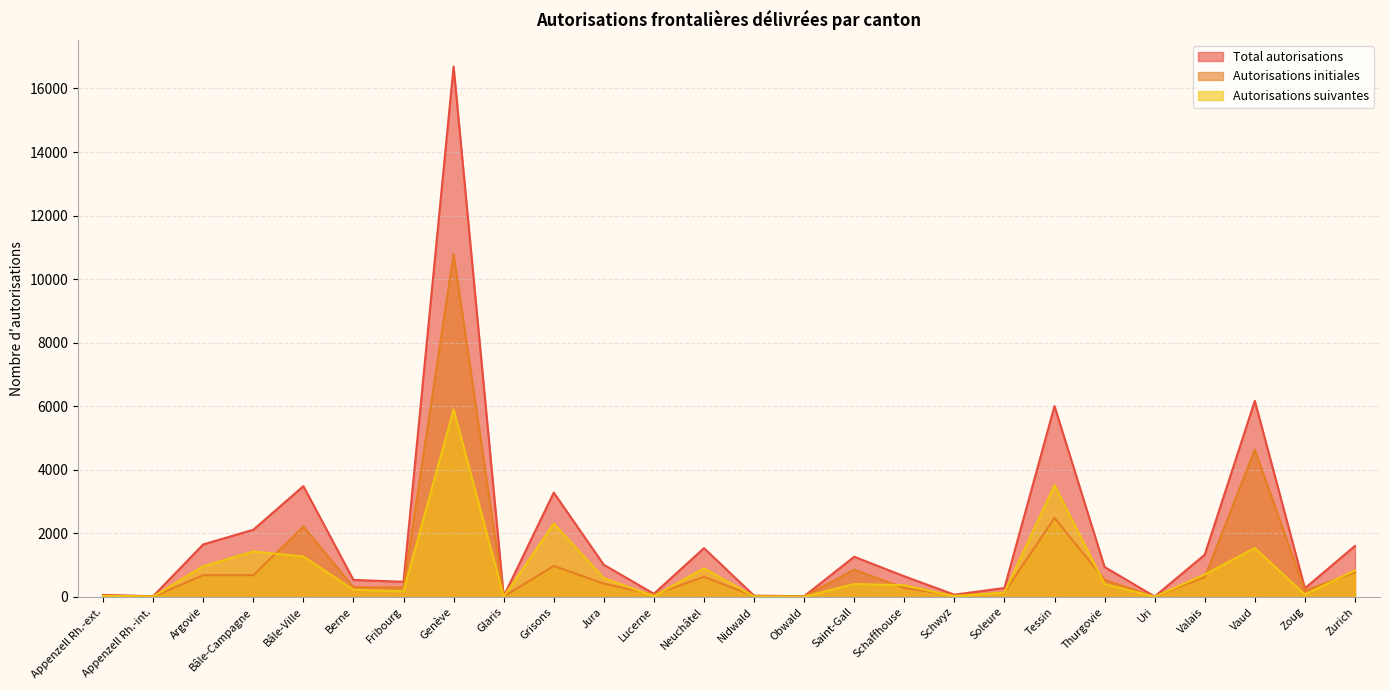

What is the label of the 7th point from the left?

Fribourg